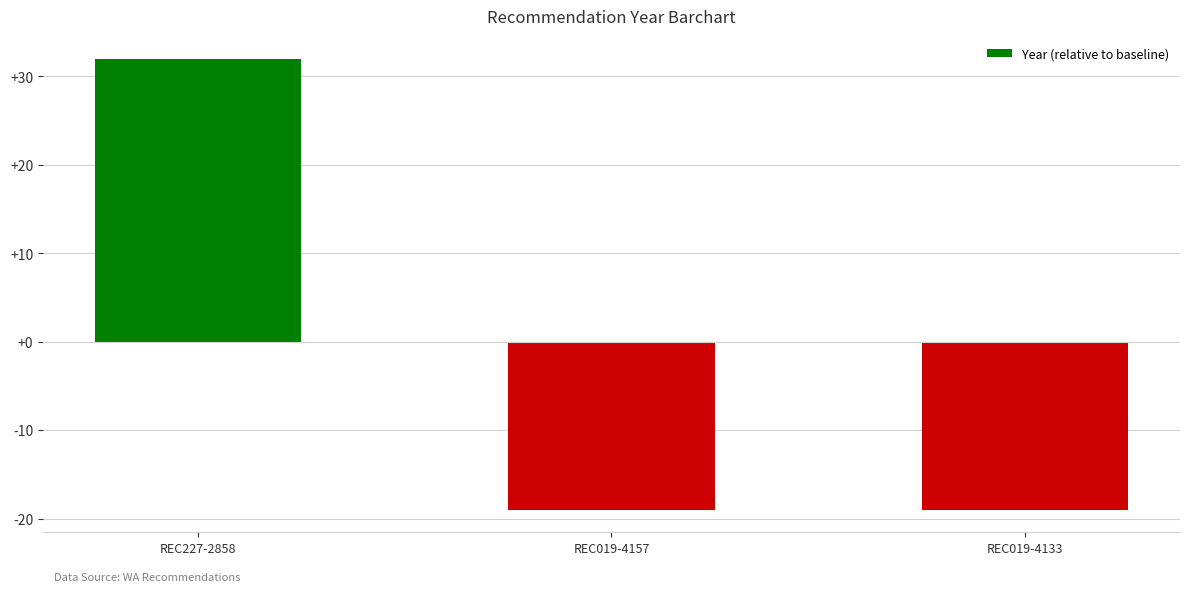

How many negative values are there?

2